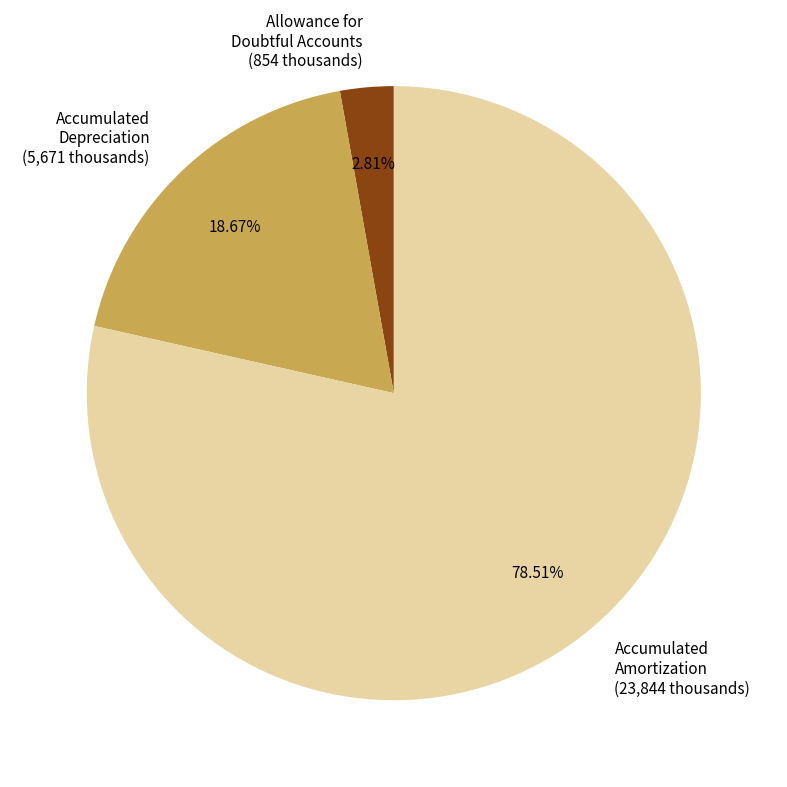

What is the smallest slice in the pie chart?

Allowance for Doubtful Accounts (854 thousands)